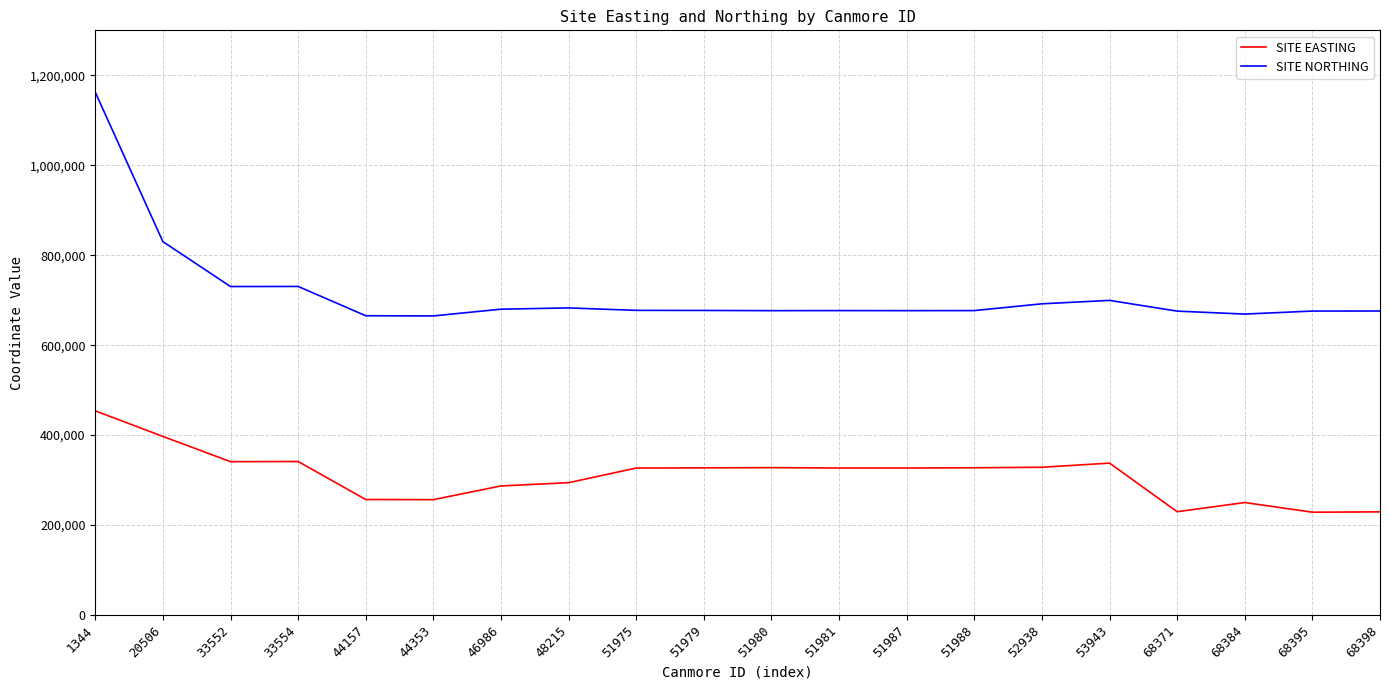

What is the average value of the SITE NORTHING series?

714823